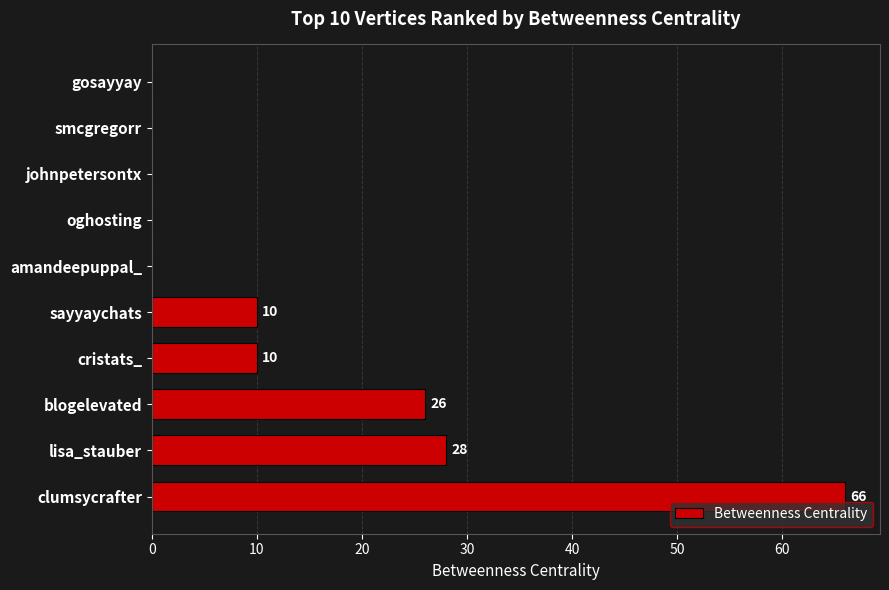

The chart shows a value of -28 at gosayyay. True or false?

False